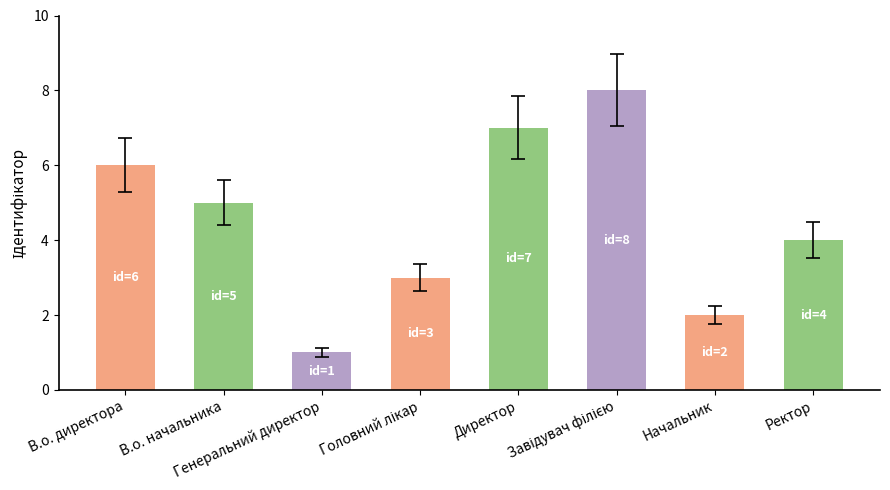

Are the bars grouped side by side (vs. stacked)?

No